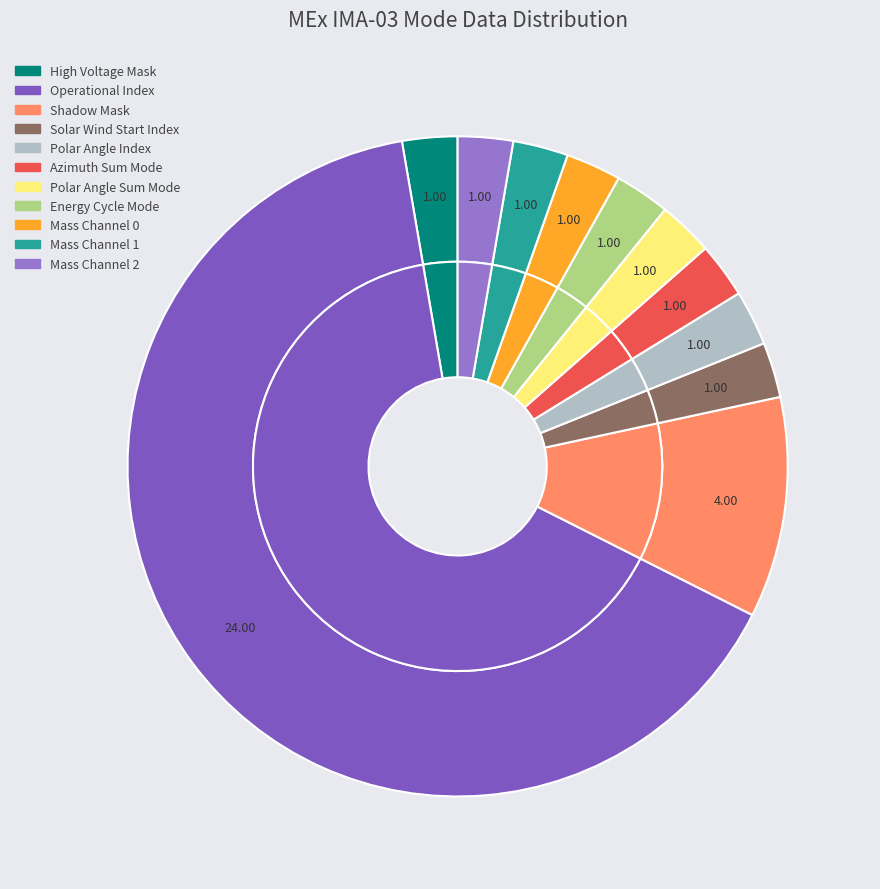

Is it true that Operational Index is 65% of the pie?

True